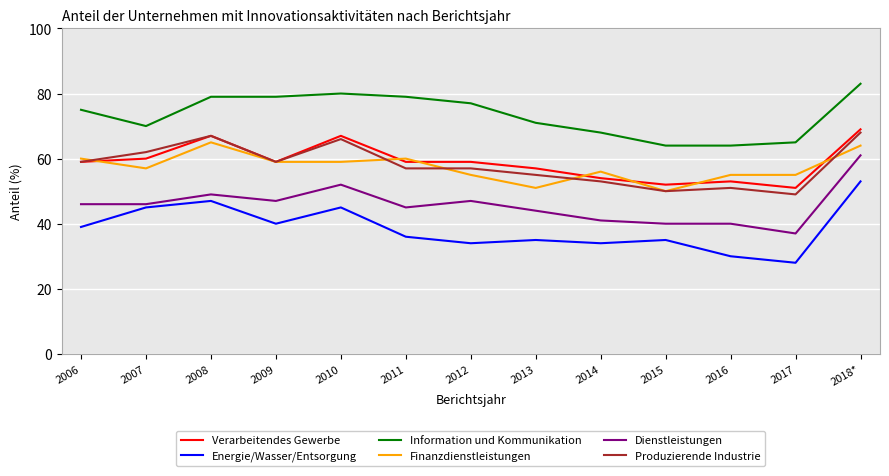

True or false: Produzierende Industrie and Finanzdienstleistungen intersect in this chart.

True